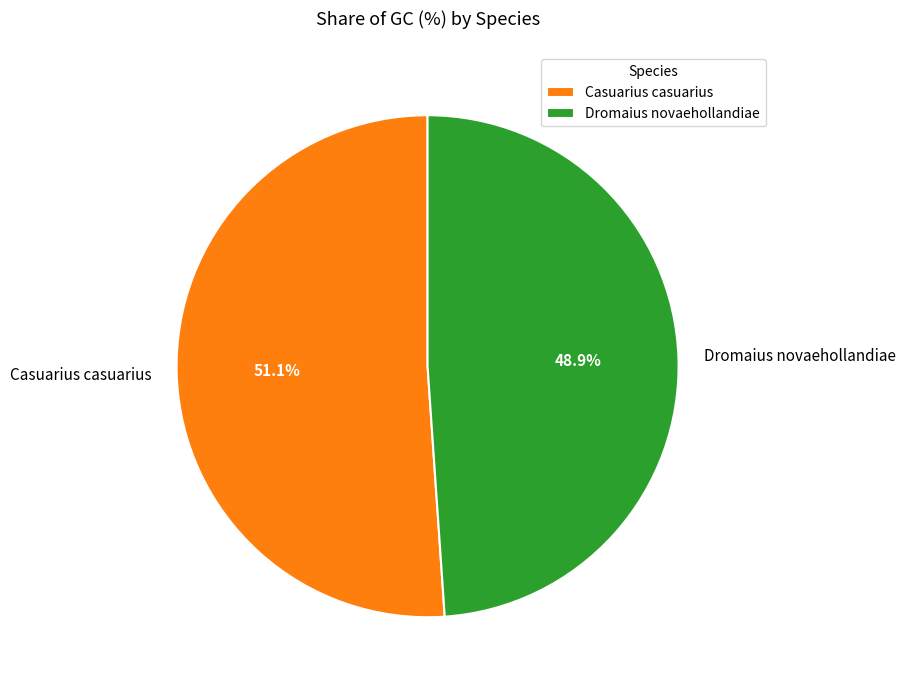

To the nearest percent, what is the average slice percentage?

50%